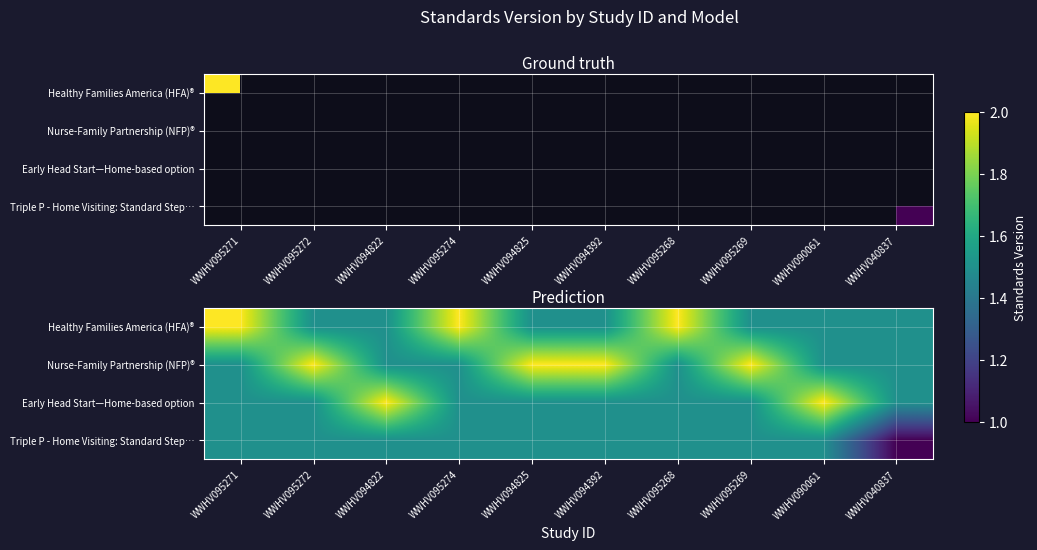

At which label is Early Head Start—Home-based option closest to 1?

WWHV095271